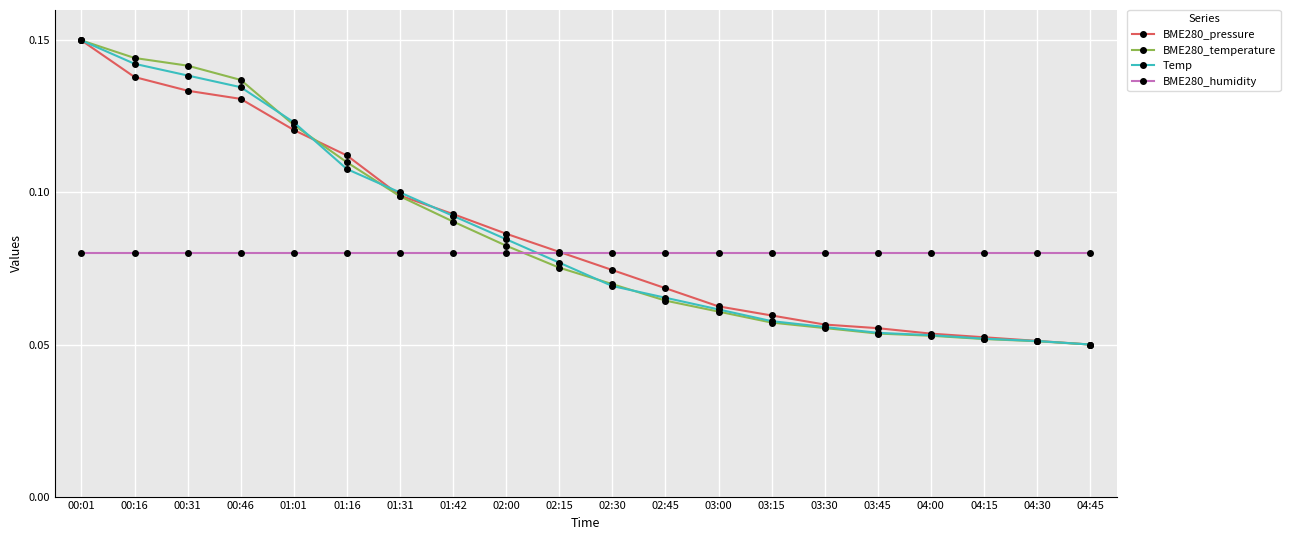

At how many categories does at least one series exceed 0?

20